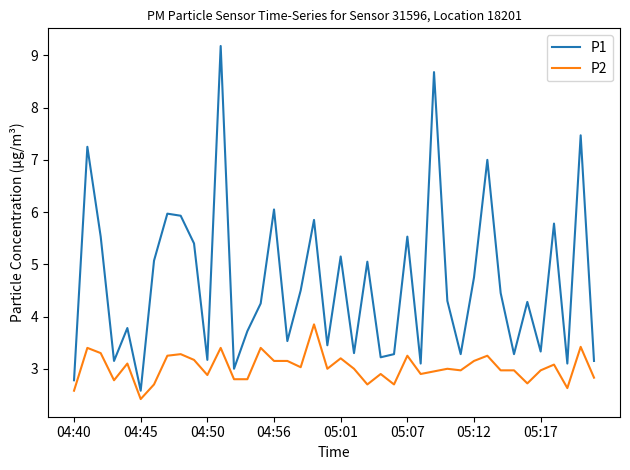

Rank the series by their average value, from highest to lowest.

P1, P2